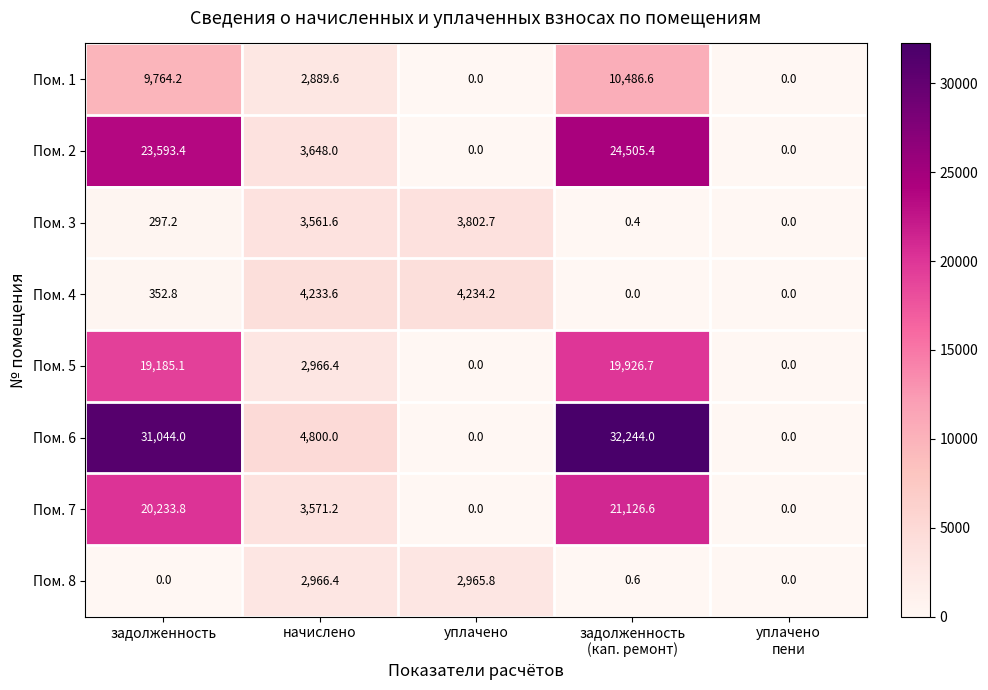

At how many categories does at least one series exceed 8155?

2